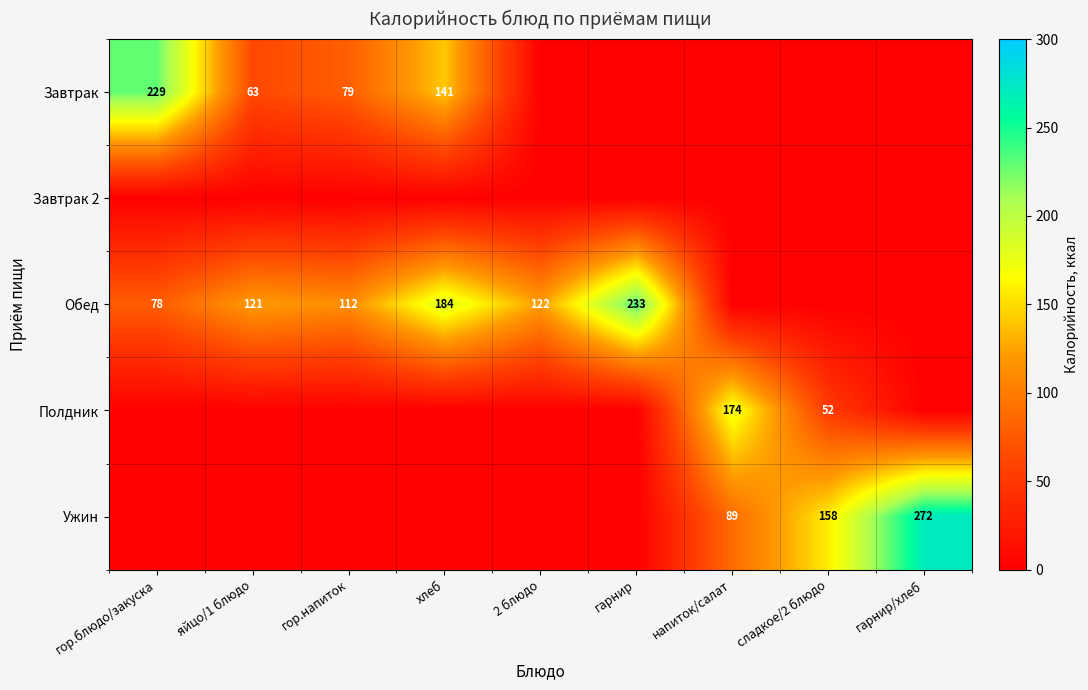

Is it true that Обед equals 184 at хлеб?

True